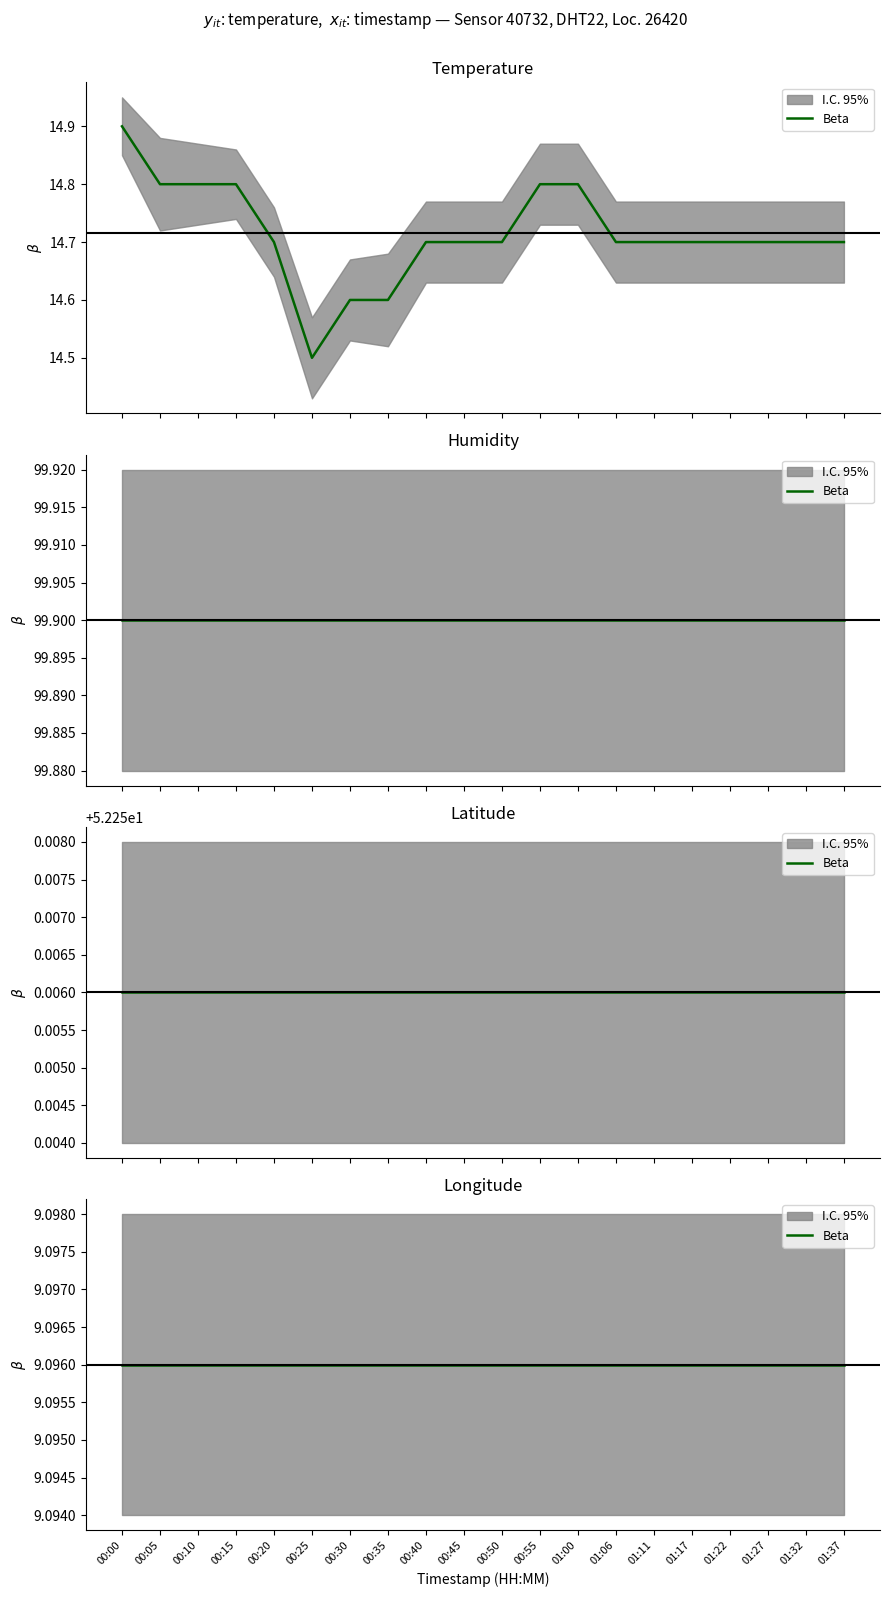

What value does the humidity series have at 12?

99.9